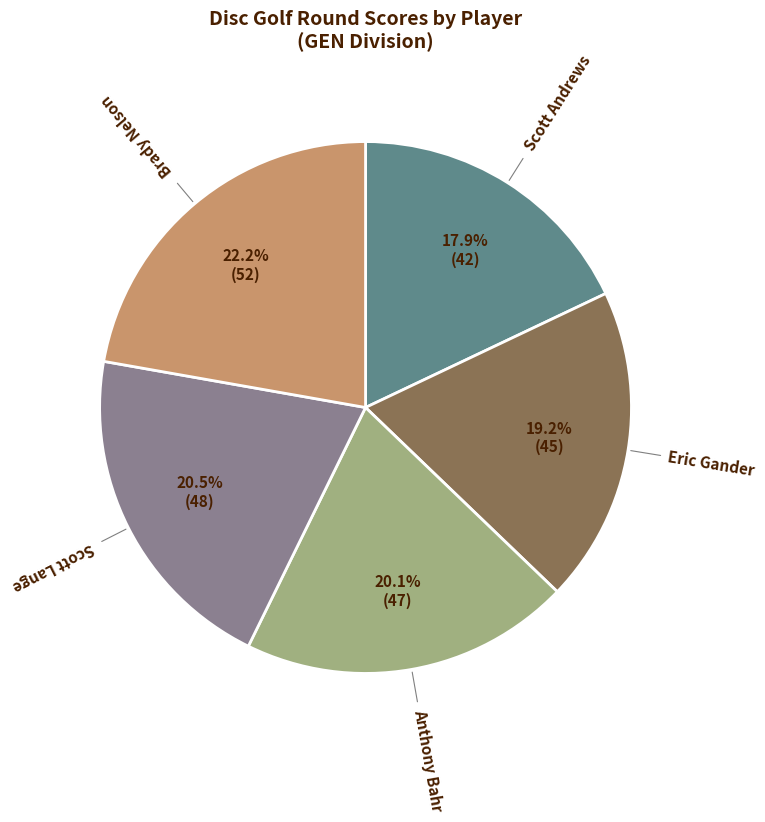

The Anthony Bahr slice represents 10% of the pie. True or false?

False